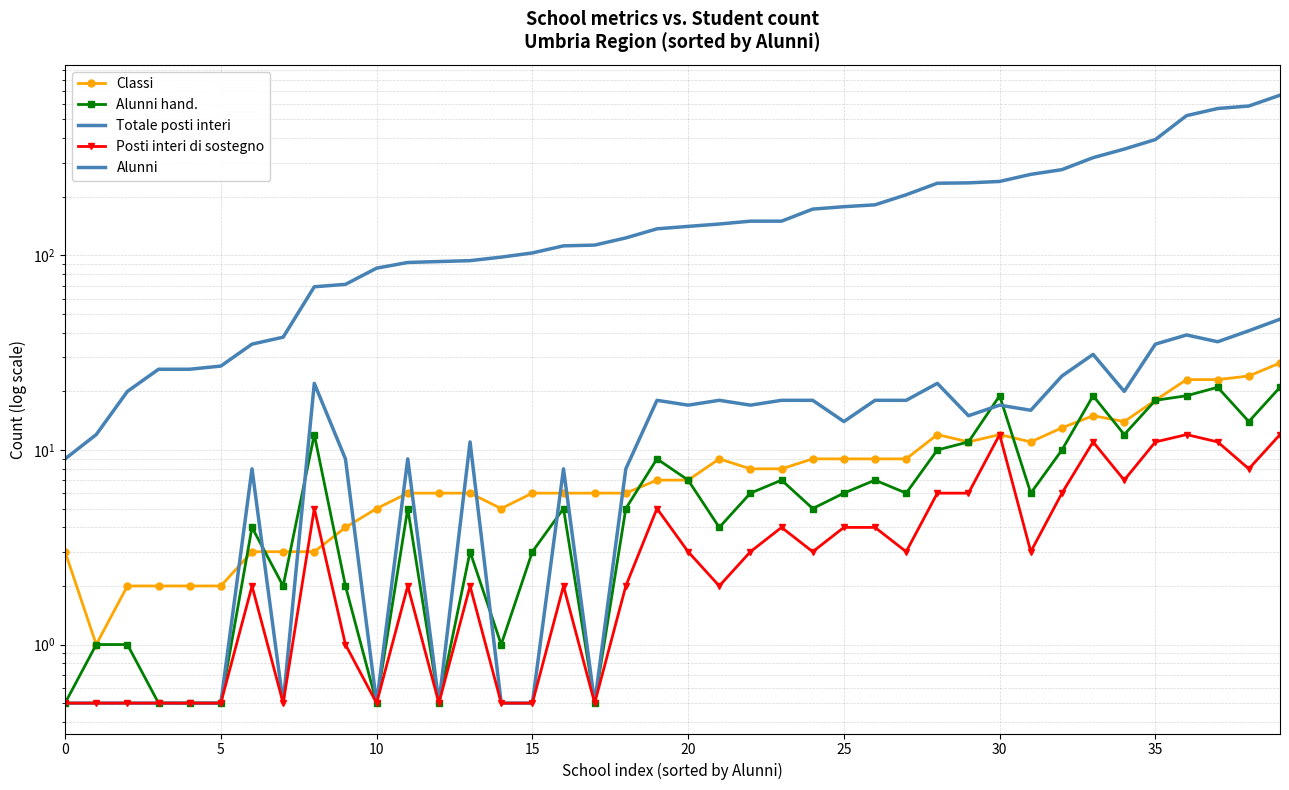

What is the sum of all Alunni hand. values?

284.5